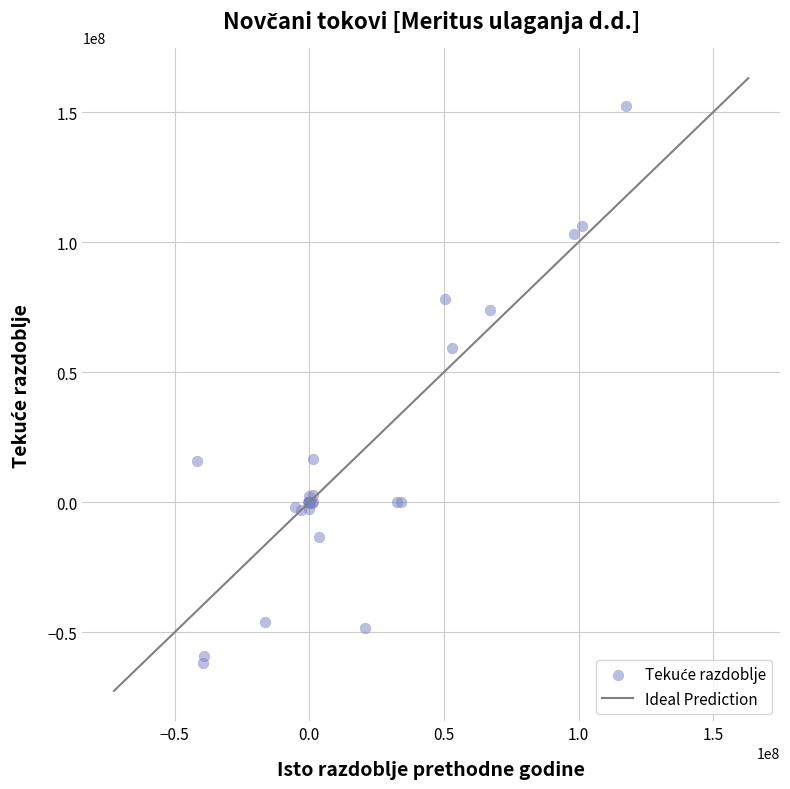

What Y value in the scatter plot is closest to 45255882?

59151346